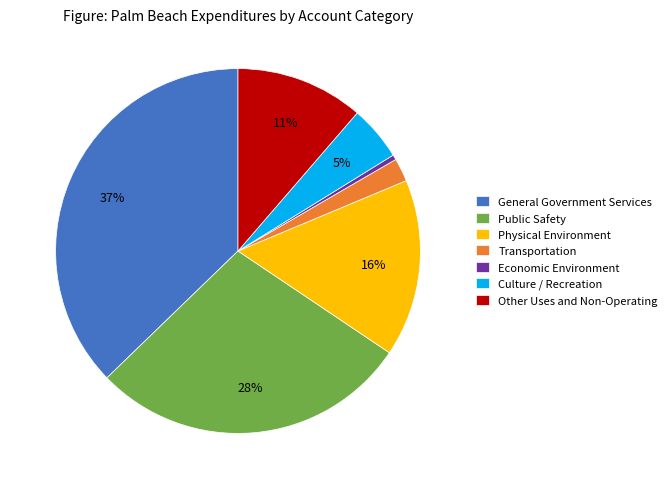

Rank the categories by value from lowest to highest.

Economic Environment, Transportation, Culture / Recreation, Other Uses and Non-Operating, Physical Environment, Public Safety, General Government Services